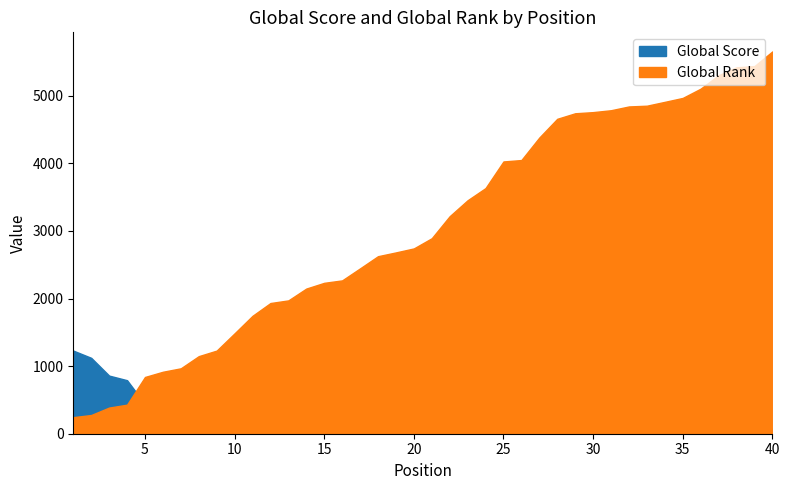

Does the chart display data point markers on the line(s)?

No